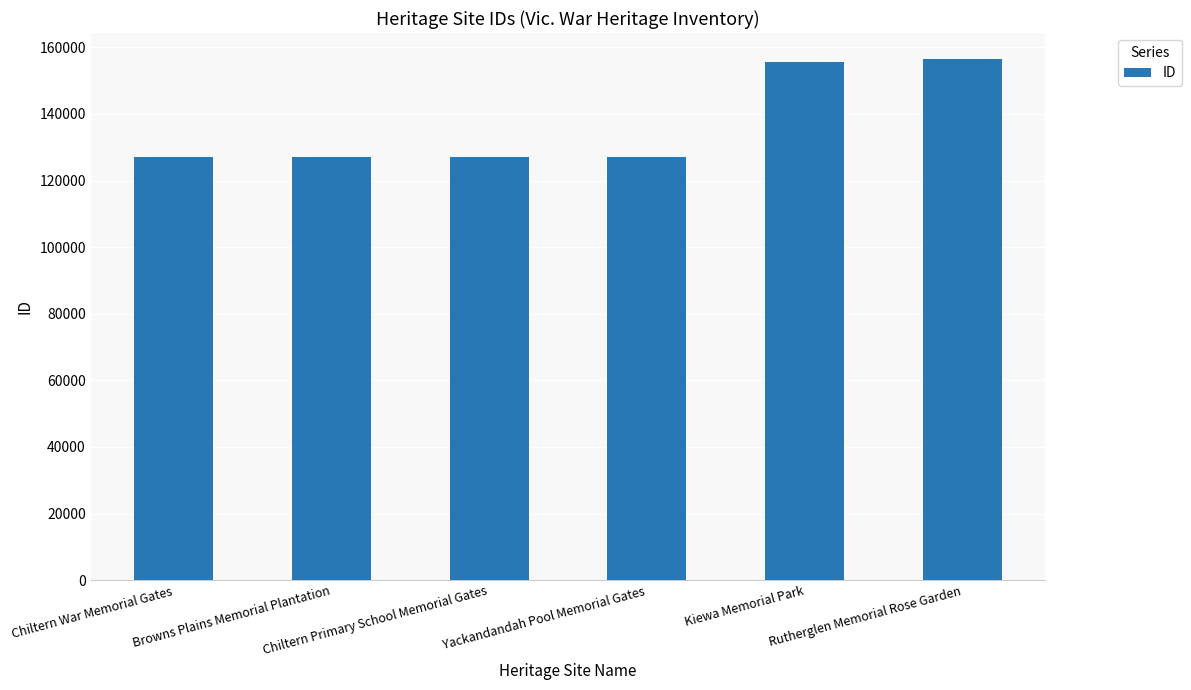

What is the difference between the maximum and minimum values?

29368